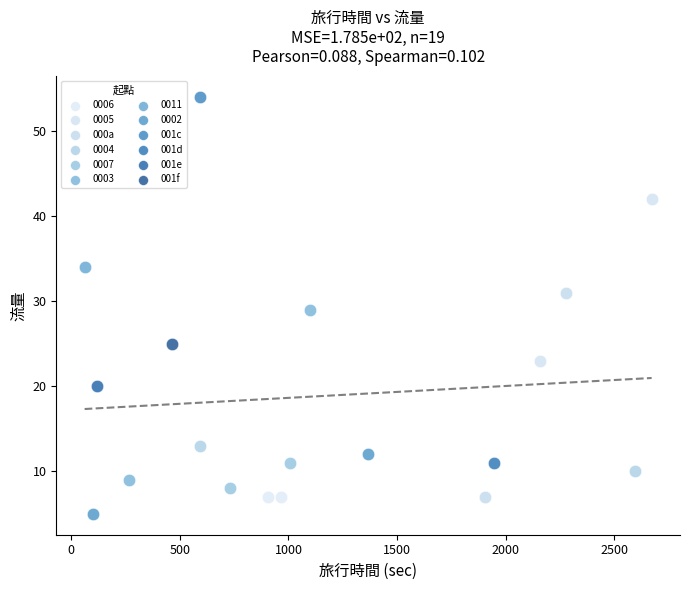

What are all the series names shown in the legend?

0006, 0005, 000a, 0004, 0007, 0003, 0011, 0002, 001c, 001d, 001e, 001f